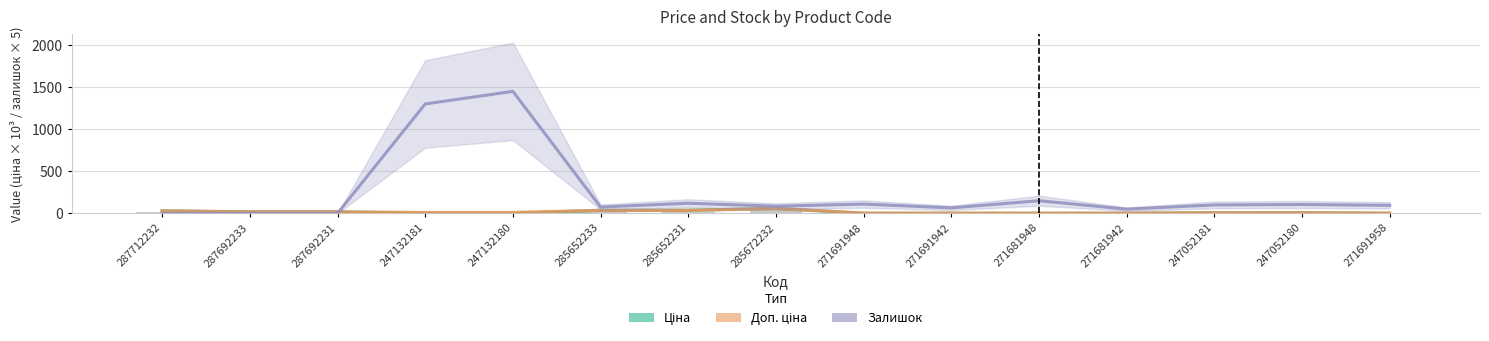

Is the value of Доп. ціна at 287712232 greater than the value of Залишок at 287692231?

Yes